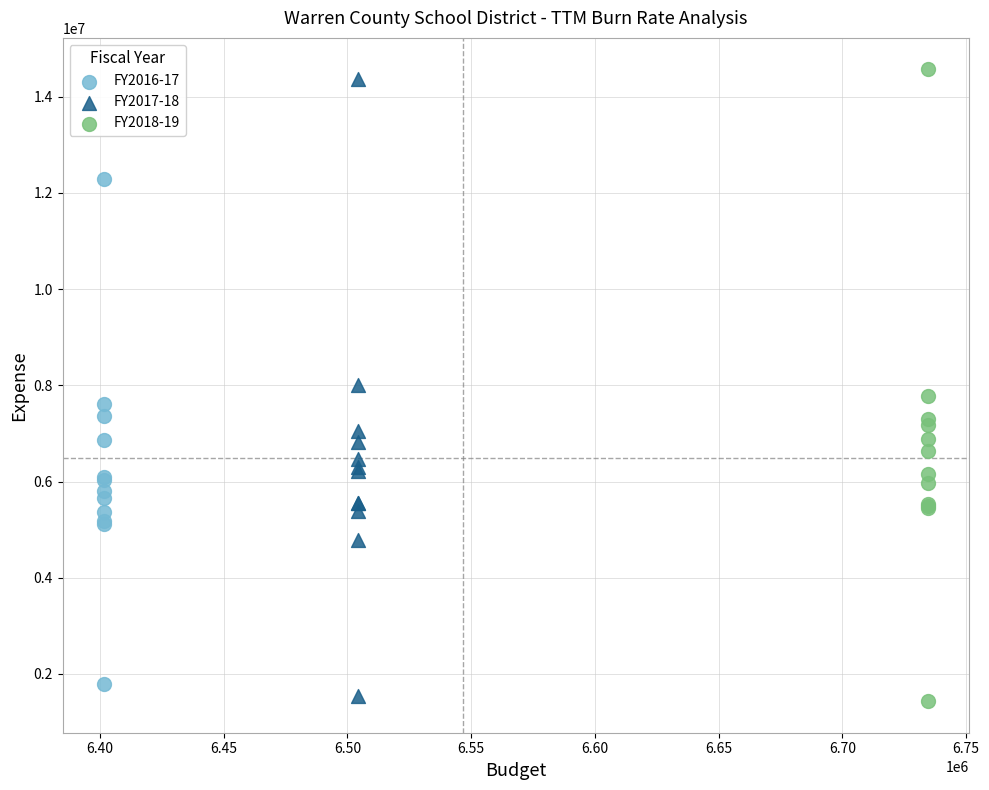

Which series contains the highest Y value?

FY2018-19